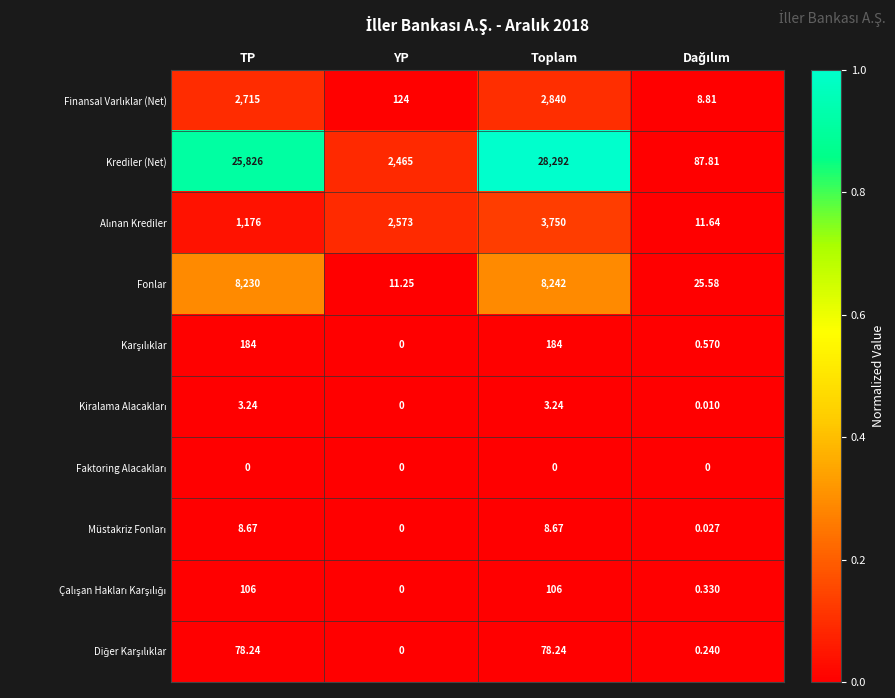

Which series has the largest range (max minus min)?

Krediler (Net)